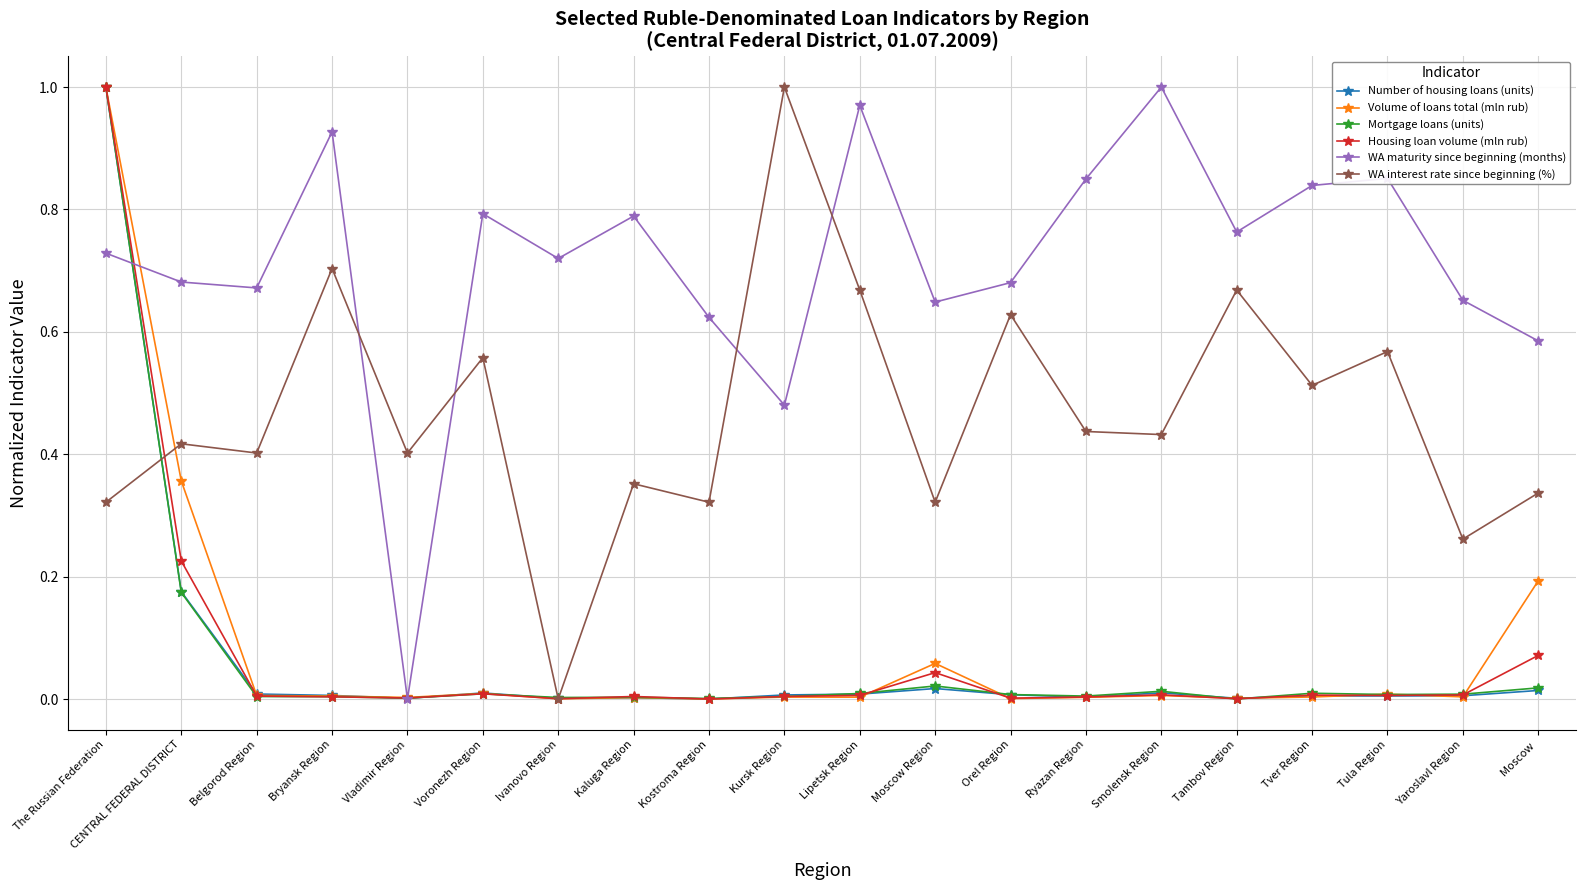

What is the sum of all Volume of loans total (mln rub) values?

1.7